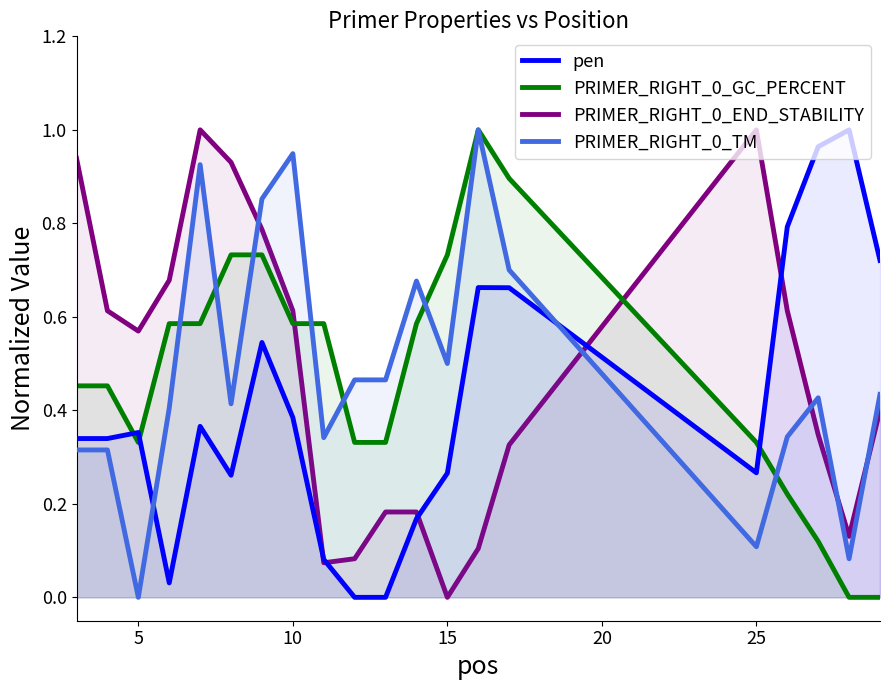

The PRIMER_RIGHT_0_TM series shows 0.1 at 25. True or false?

True